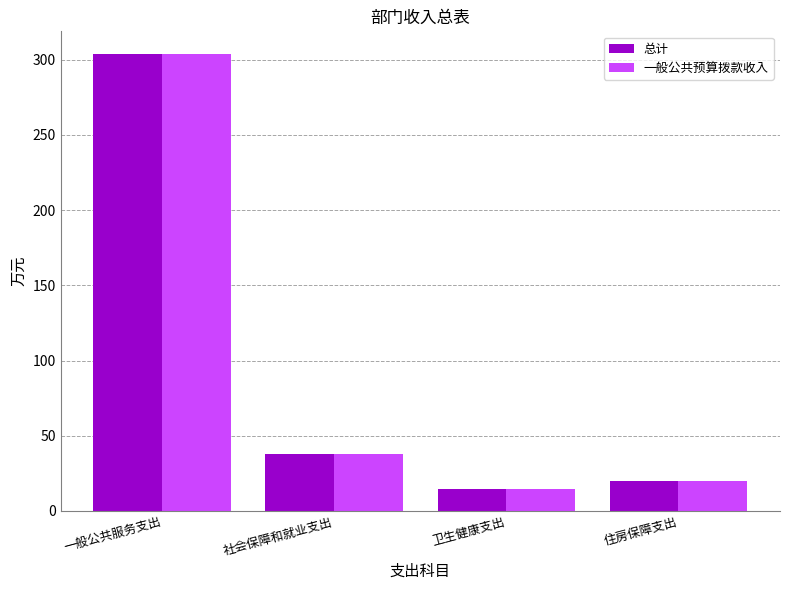

Which label corresponds to the largest value in the chart?

一般公共服务支出